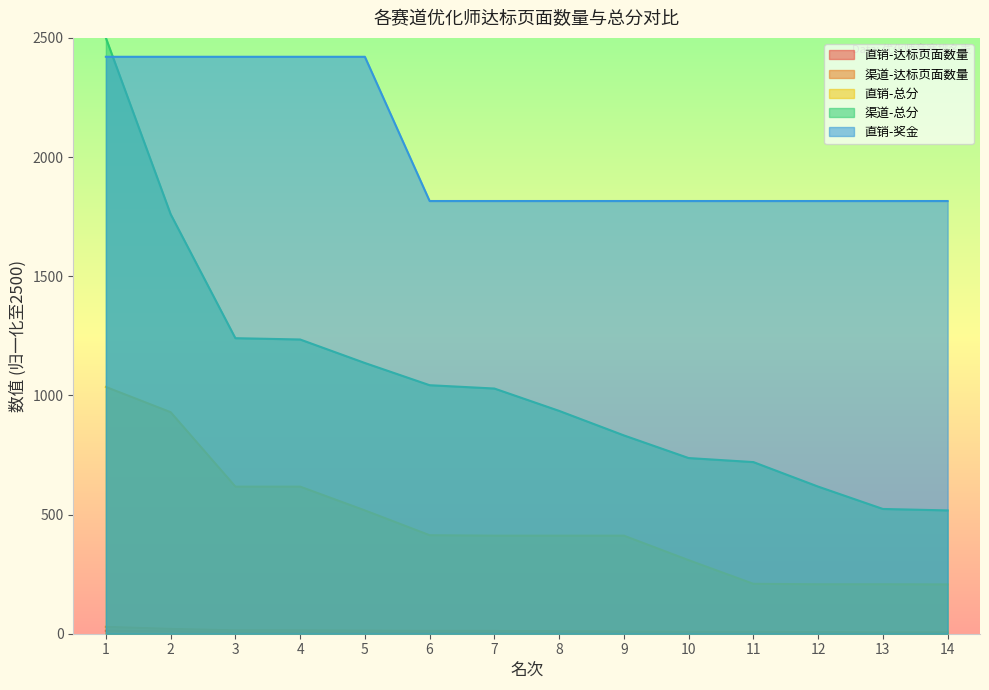

What is the difference between the second highest and second lowest values in the 直销-达标页面数量 series?

8.5